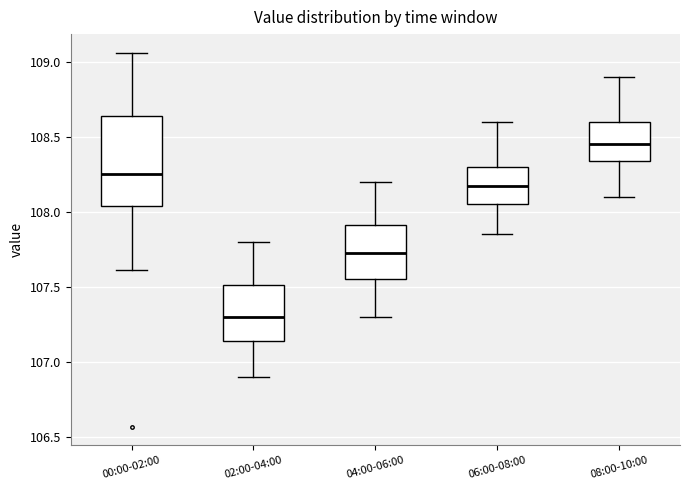

Which box is the tallest, from its lower edge to its upper edge?

00:00-02:00